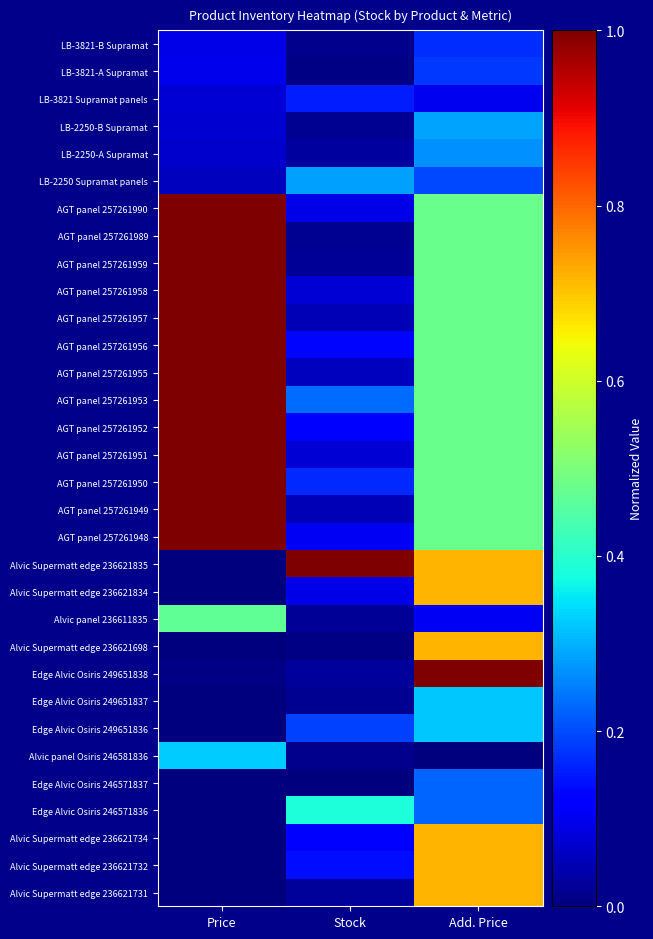

Rank the series at Price from lowest to highest value.

Edge Alvic Osiris 246571837, Edge Alvic Osiris 246571836, Edge Alvic Osiris 249651837, Edge Alvic Osiris 249651836, Alvic Supermatt edge 236621835, Alvic Supermatt edge 236621834, Alvic Supermatt edge 236621698, Alvic Supermatt edge 236621734, Alvic Supermatt edge 236621732, Alvic Supermatt edge 236621731, Edge Alvic Osiris 249651838, LB-2250 Supramat panels, LB-2250-A Supramat, LB-2250-B Supramat, LB-3821 Supramat panels, LB-3821-B Supramat, LB-3821-A Supramat, Alvic panel Osiris 246581836, Alvic panel 236611835, AGT panel 257261990, AGT panel 257261989, AGT panel 257261959, AGT panel 257261958, AGT panel 257261957, AGT panel 257261956, AGT panel 257261955, AGT panel 257261953, AGT panel 257261952, AGT panel 257261951, AGT panel 257261950, AGT panel 257261949, AGT panel 257261948